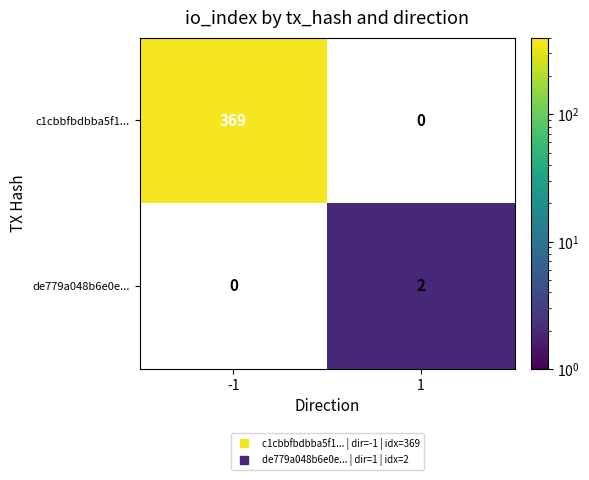

List the series in order of their overall mean, lowest first.

de779a048b6e0e..., c1cbbfbdbba5f1...